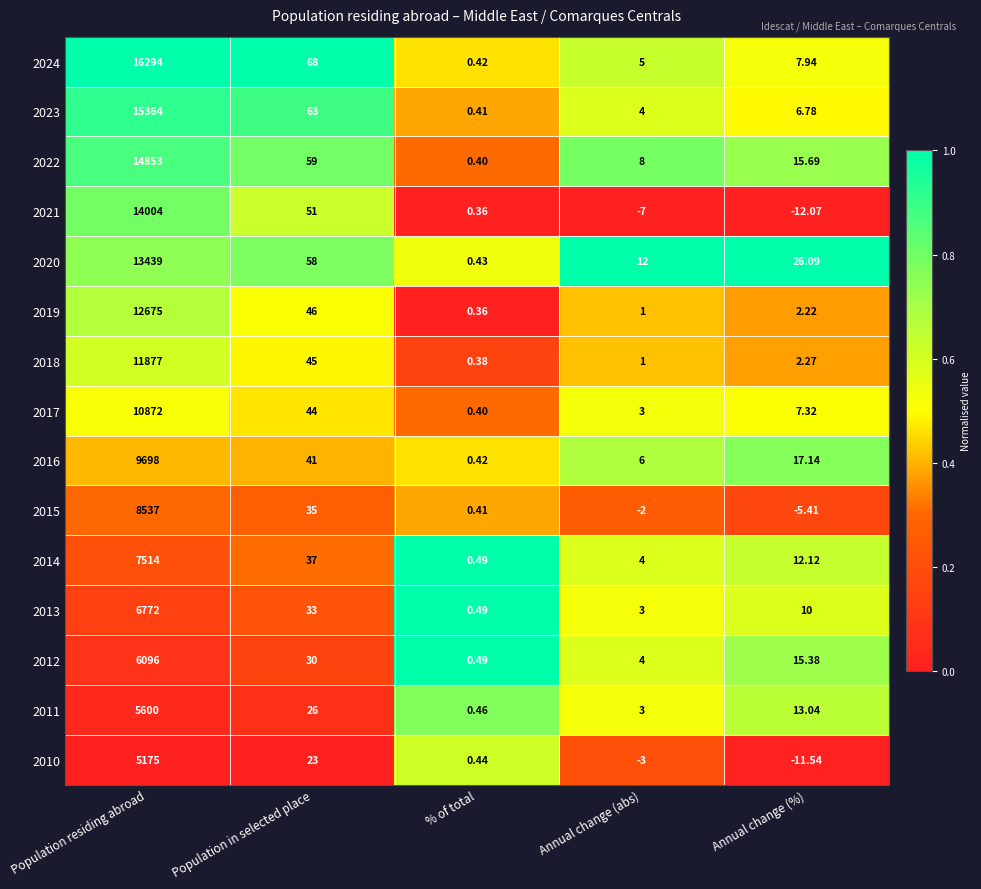

Which series changed the most between % of total and Annual change (%)?

2020